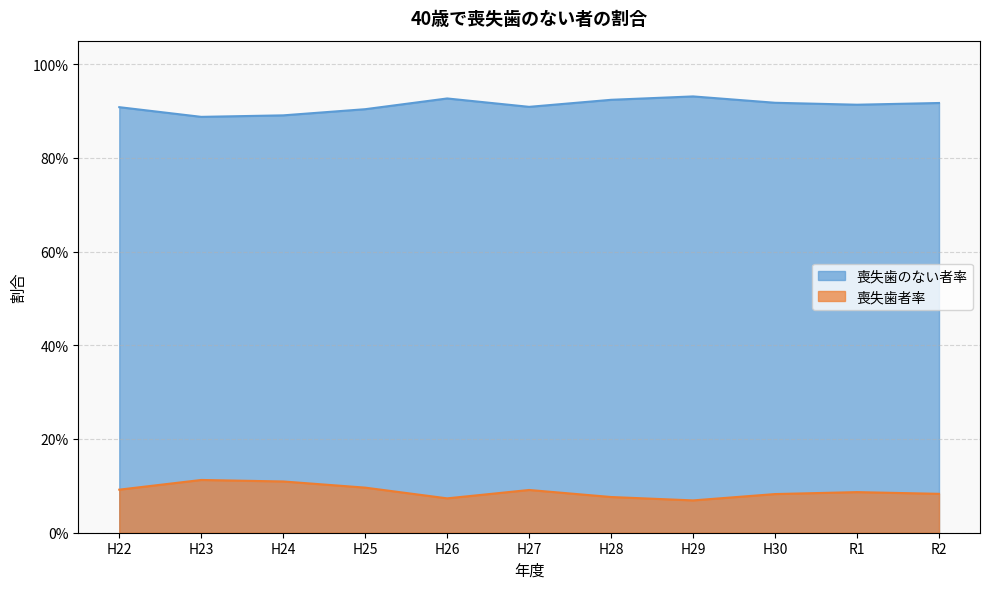

Count the number of categories in the chart.

11